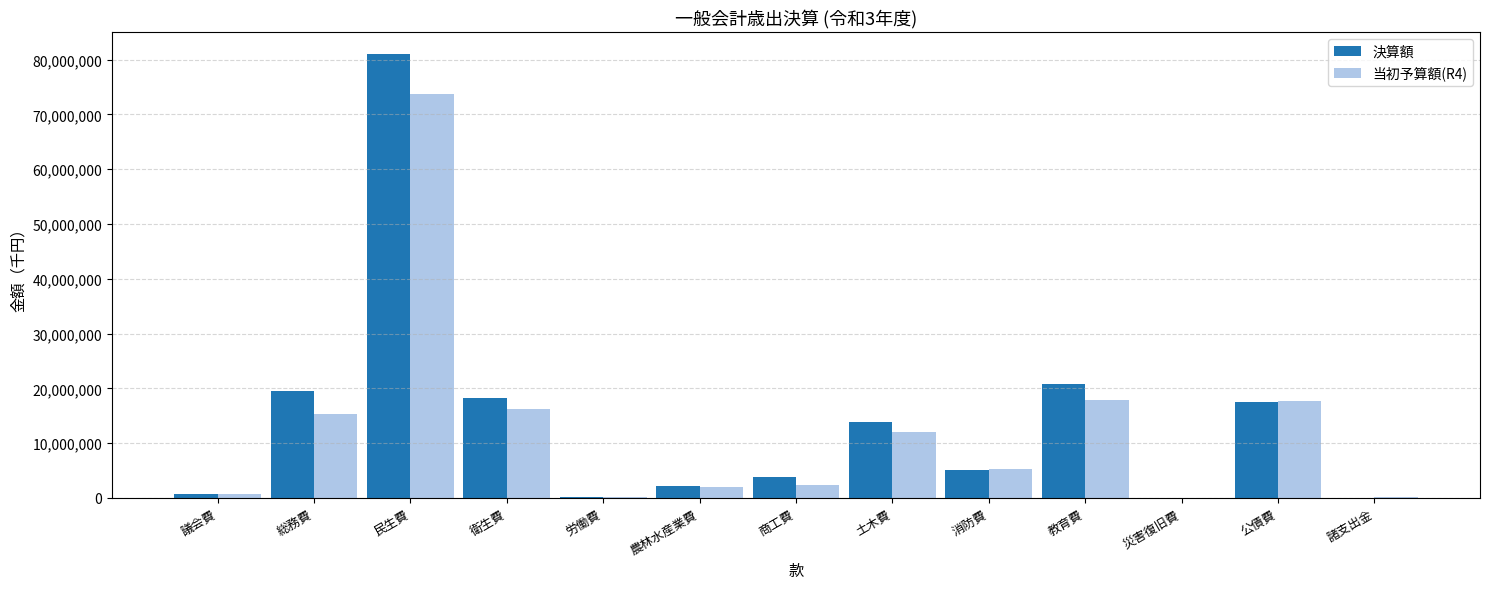

Where is 決算額 nearest to the value 40480414?

教育費